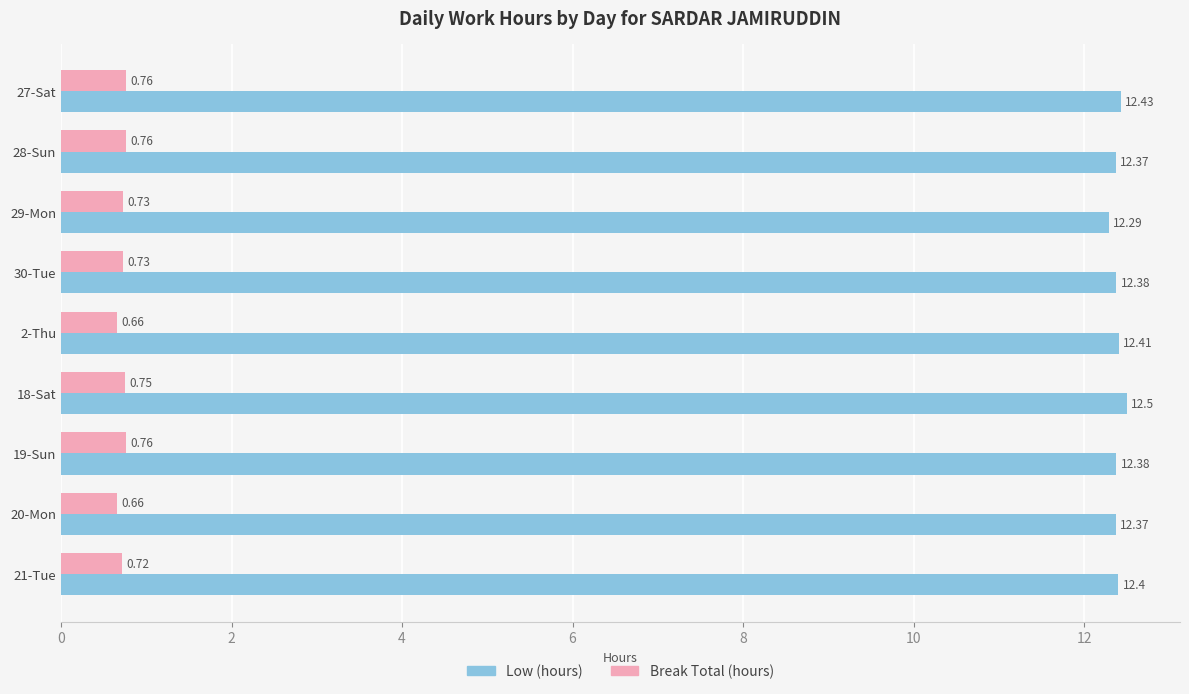

Which series has the largest range (max minus min)?

Low (hours)